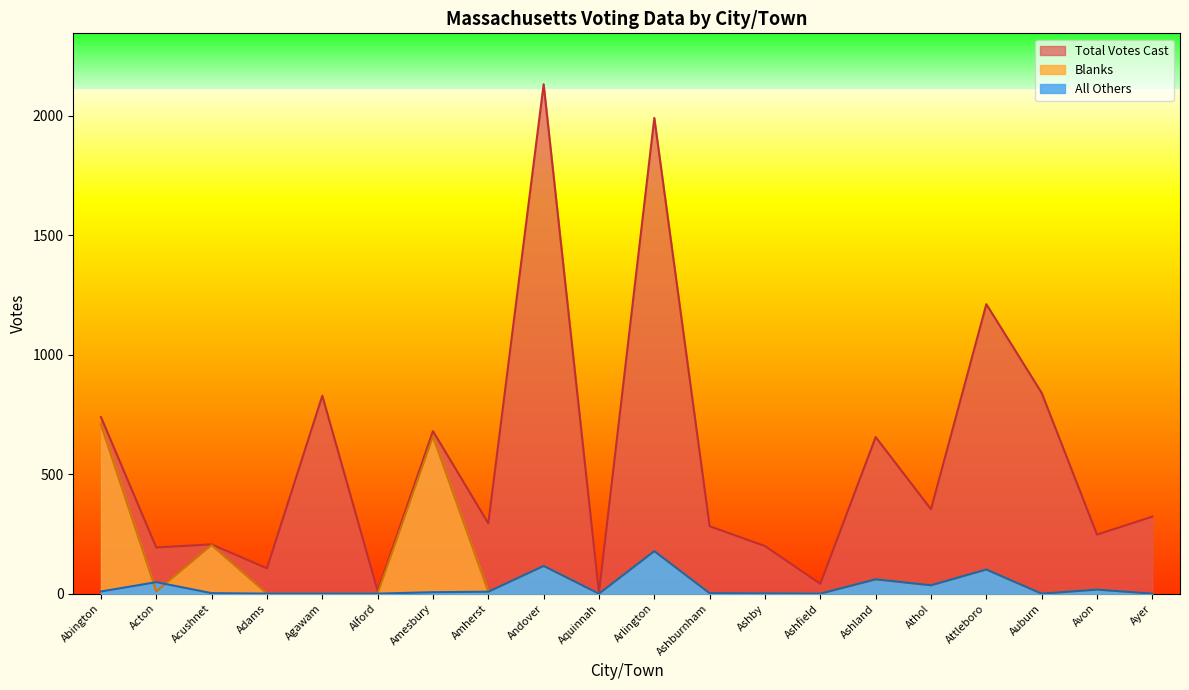

Rank the series at Arlington from lowest to highest value.

Blanks, All Others, Total Votes Cast